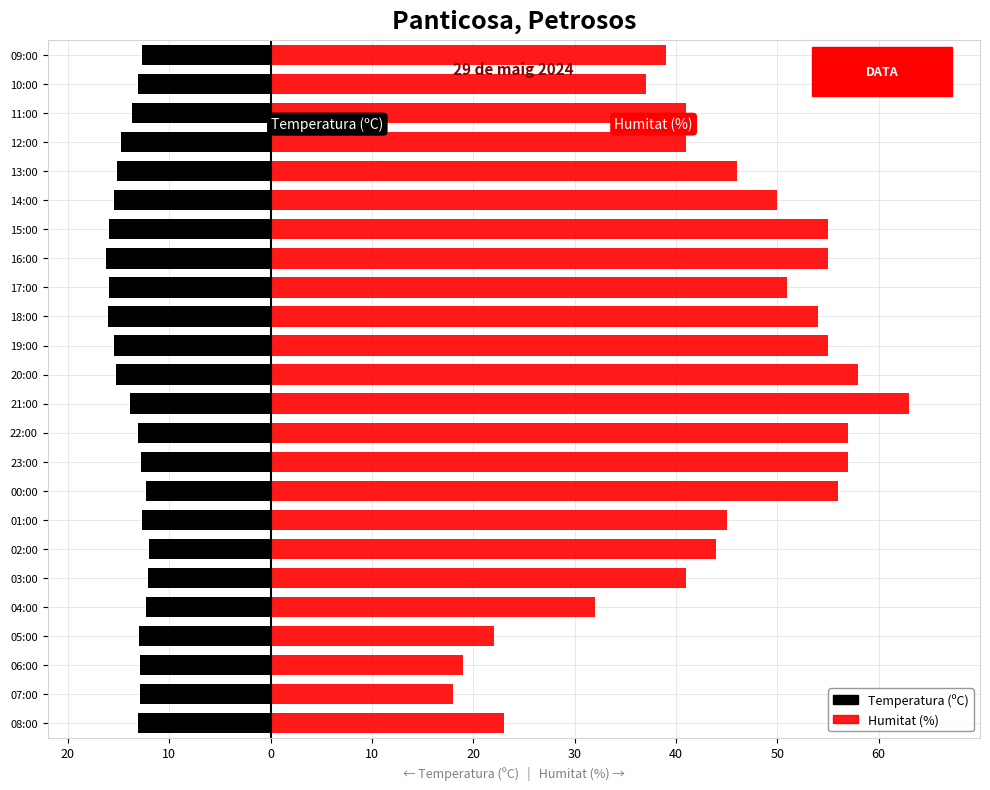

How many bars are there in each group?

2